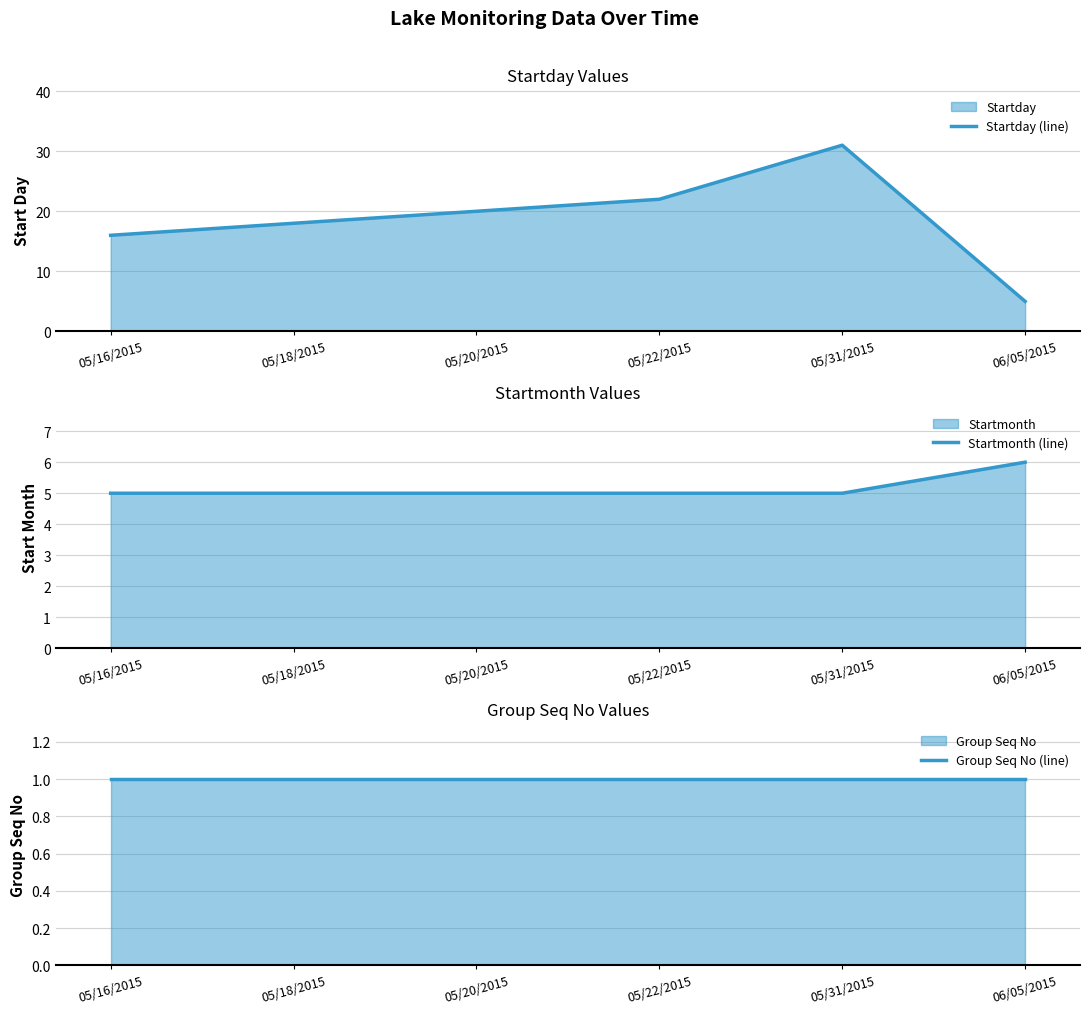

Rank the series at 05/20/2015 from highest to lowest value.

Startday (line), Startmonth (line), Group Seq No (line)